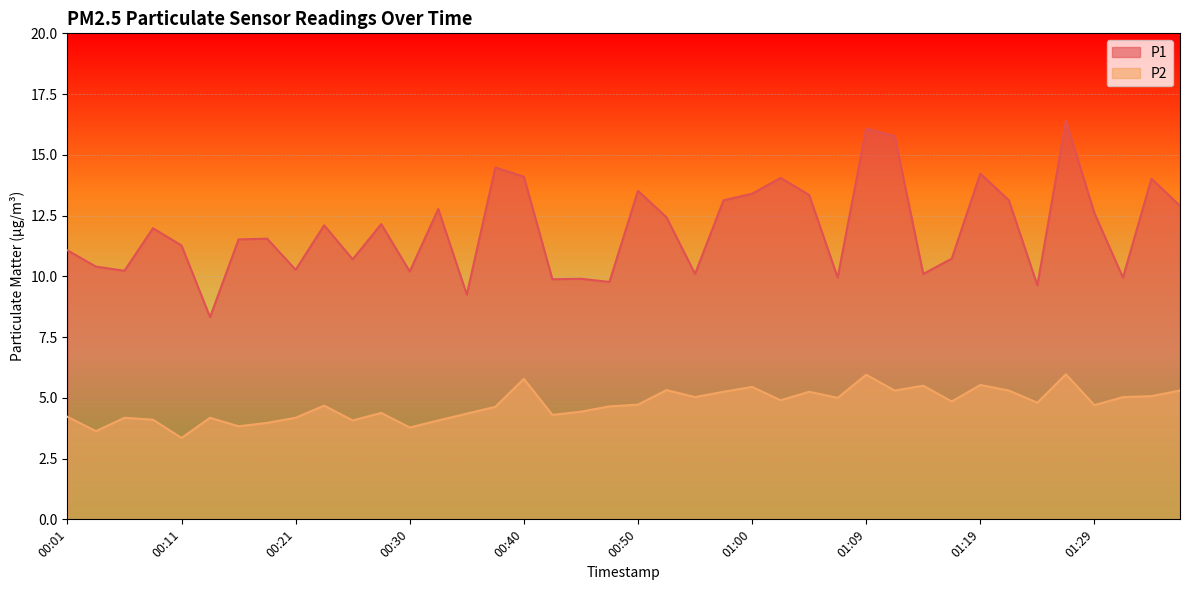

Reading left to right, list all the values displayed in this chart.

P1: 11.1	10.4	10.2	12.0	11.3	8.3	11.5	11.6	10.3	12.1	10.7	12.2	10.2	12.8	9.2	14.5	14.1	9.9	9.9	9.8	13.5	12.4	10.1	13.1	13.4	14.1	13.3	9.9	16.1	15.8	10.1	10.7	14.2	13.1	9.6	16.4	12.6	9.9	14.0	12.9
P2: 4.2	3.6	4.2	4.1	3.4	4.2	3.8	4.0	4.2	4.7	4.1	4.4	3.8	4.1	4.3	4.6	5.8	4.3	4.4	4.7	4.7	5.3	5.0	5.2	5.5	4.9	5.2	5.0	6.0	5.3	5.5	4.8	5.5	5.3	4.8	6.0	4.7	5.0	5.1	5.3